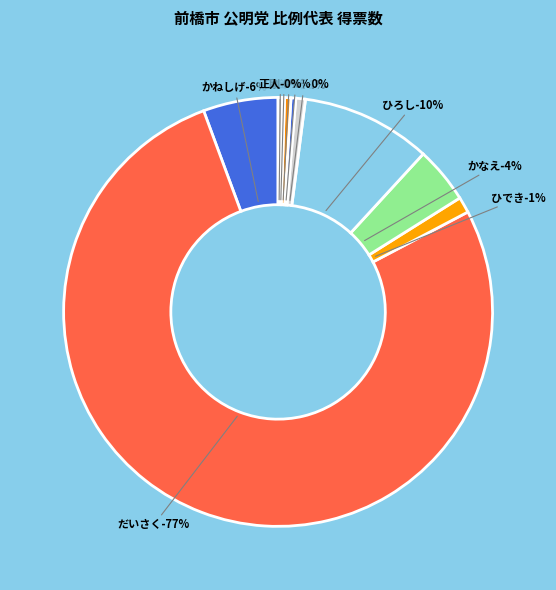

What percentage is the 山本　かなえ slice, to the nearest percent?

4%